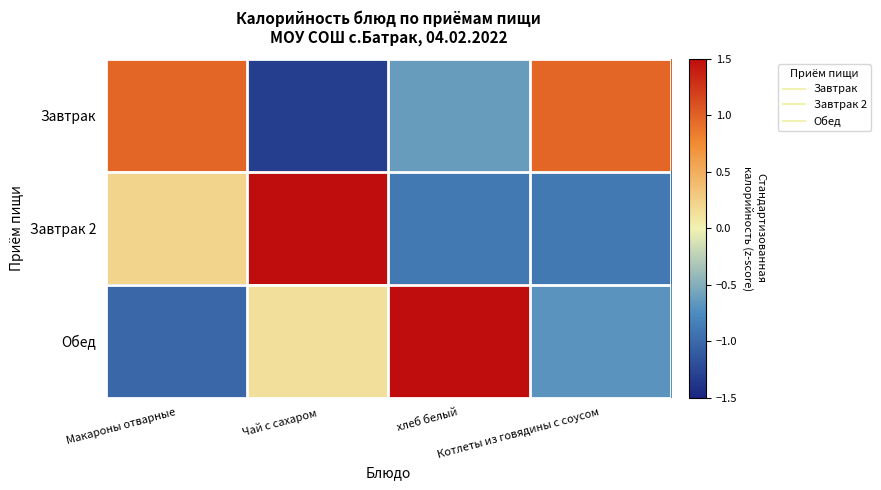

Reading left to right, what are all the values shown in this chart?

Завтрак: Макароны отварные=1.0	Чай с сахаром=-1.3	хлеб белый=-0.6	Котлеты из говядины с соусом=1.0
Завтрак 2: Макароны отварные=0.2	Чай с сахаром=1.5	хлеб белый=-0.9	Котлеты из говядины с соусом=-0.9
Обед: Макароны отварные=-1.0	Чай с сахаром=0.1	хлеб белый=1.6	Котлеты из говядины с соусом=-0.7